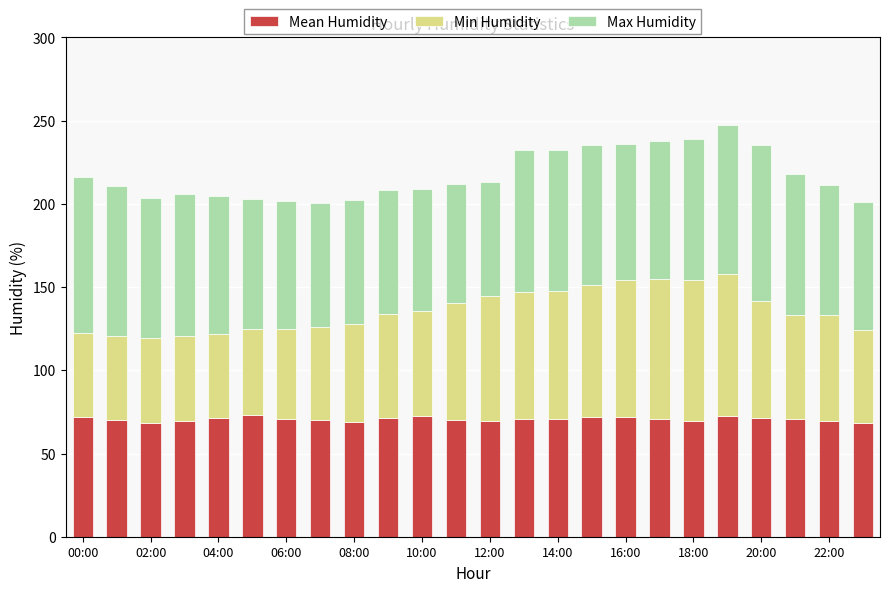

What is the highest value of the Mean Humidity series?

73.4